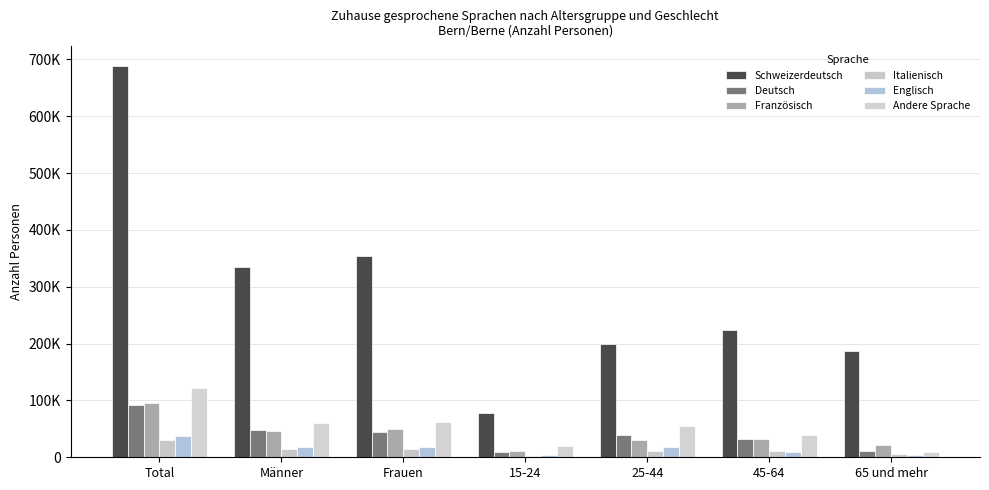

List the labels in order of Schweizerdeutsch value, smallest first.

15-24, 65 und mehr, 25-44, 45-64, Männer, Frauen, Total